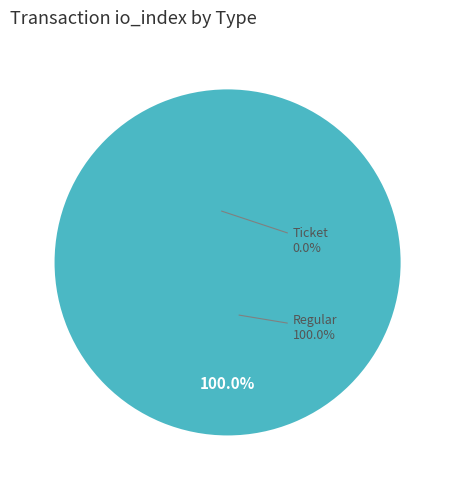

To the nearest percent, what portion does Regular represent?

100%